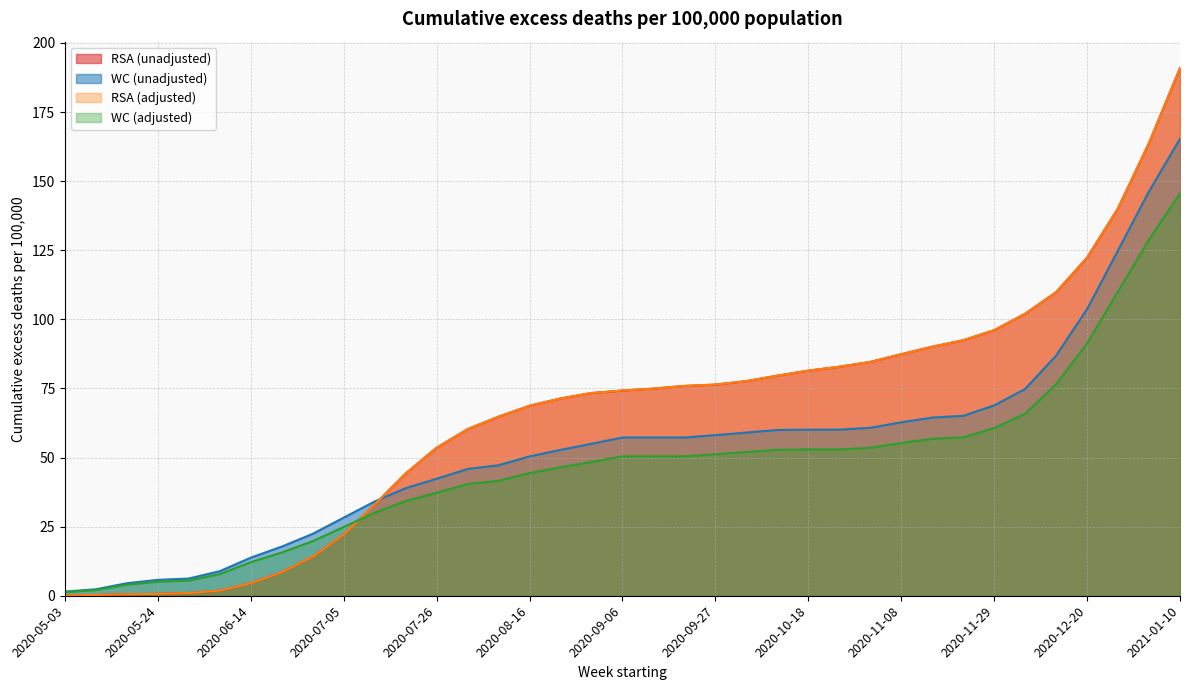

Which series has the largest total across all categories?

RSA (unadjusted)